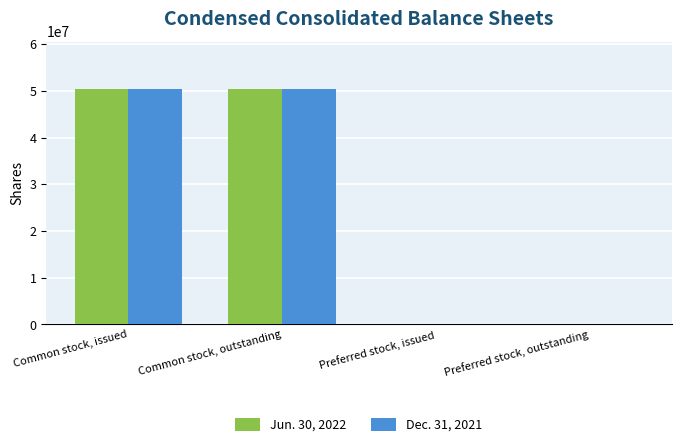

The Dec. 31, 2021 series shows 0 at Preferred stock, outstanding. True or false?

True